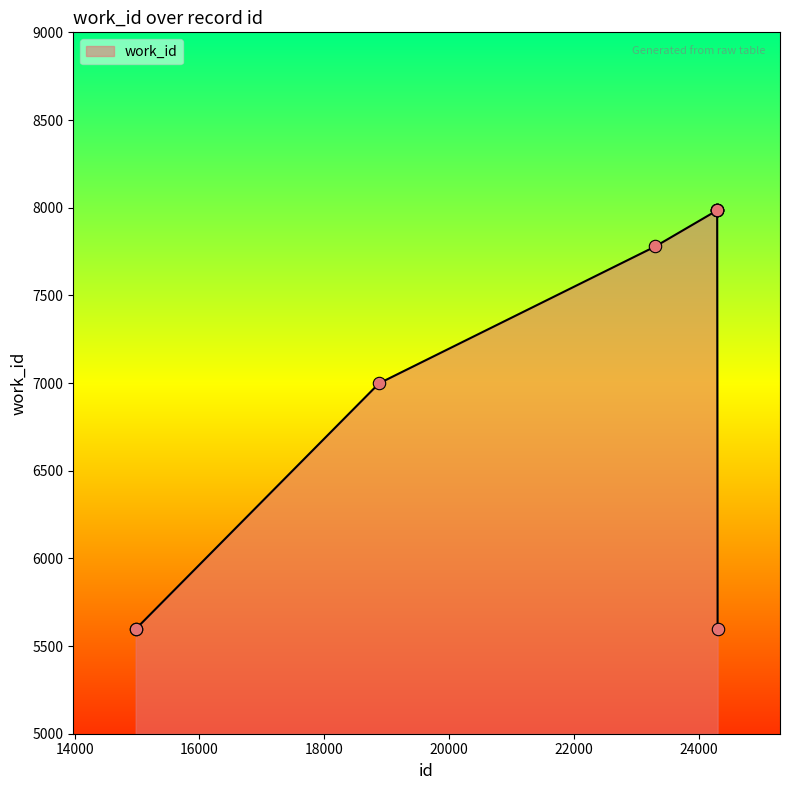

What is the greatest value displayed?

7984